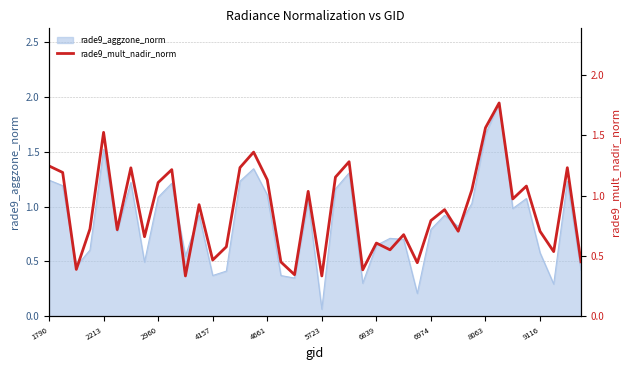

Which category has the lowest value in the rade9_aggzone_norm series?

5723